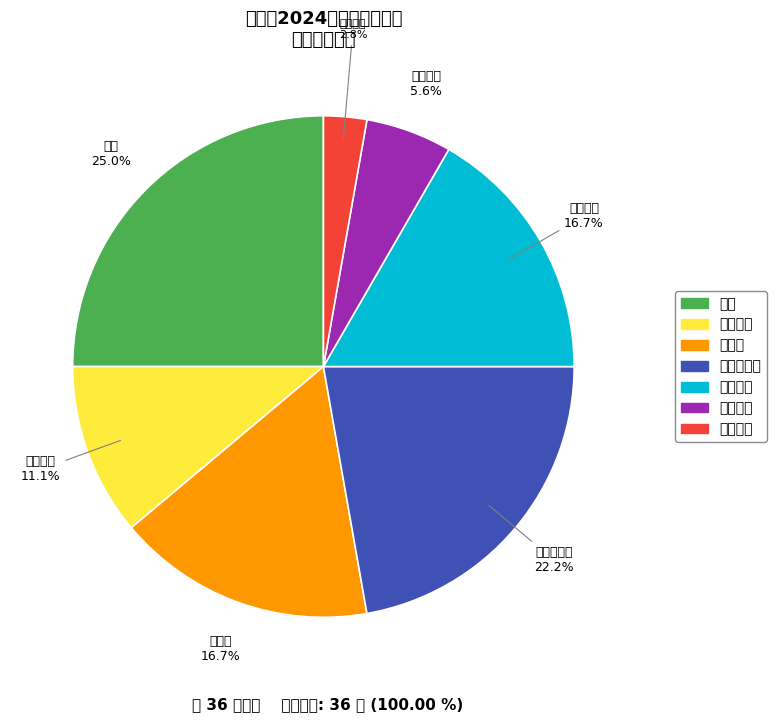

Is there a majority slice in this chart?

No